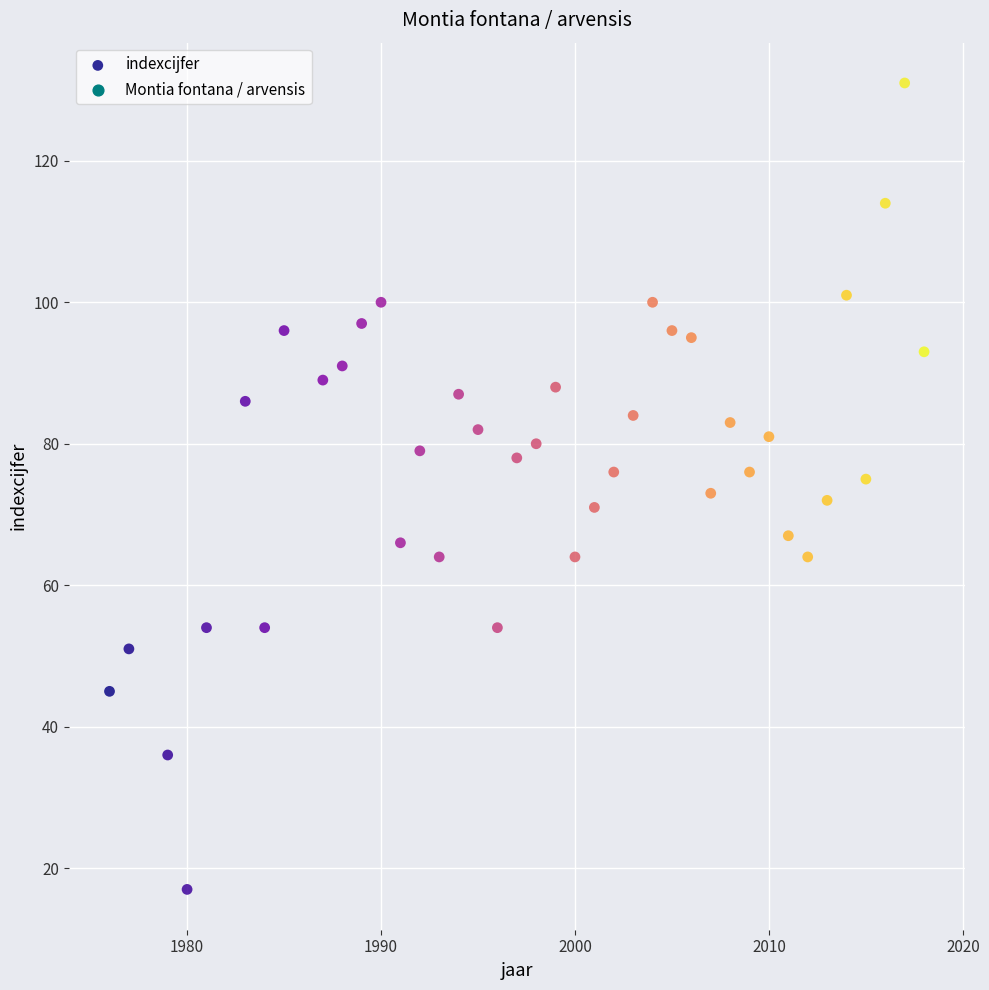

What is the range of X values (max minus min)?

42